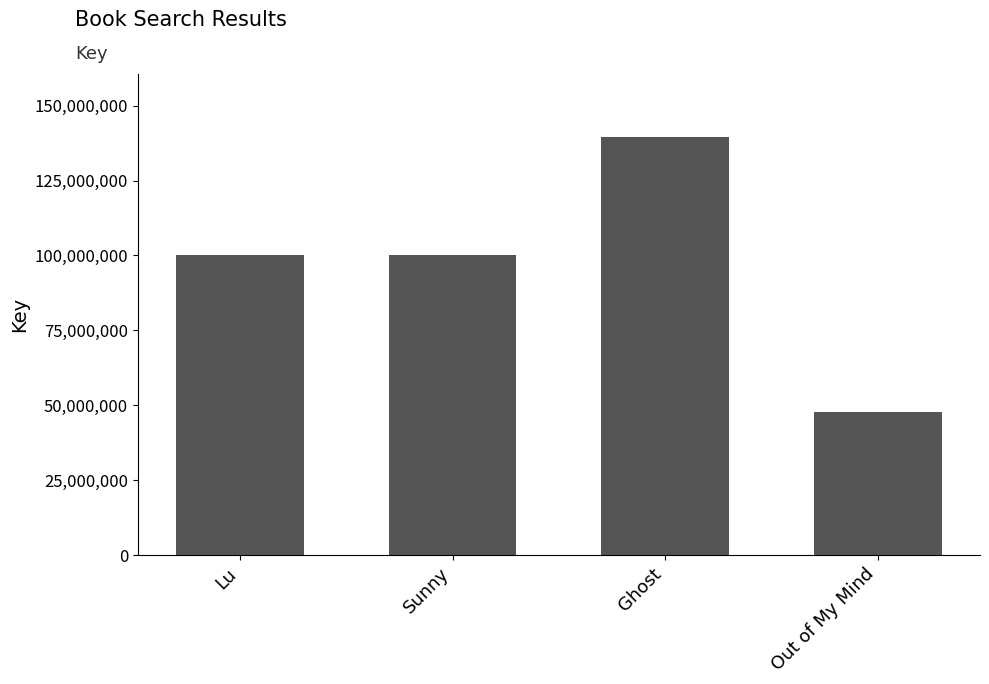

Which category has the highest value across all series?

Ghost